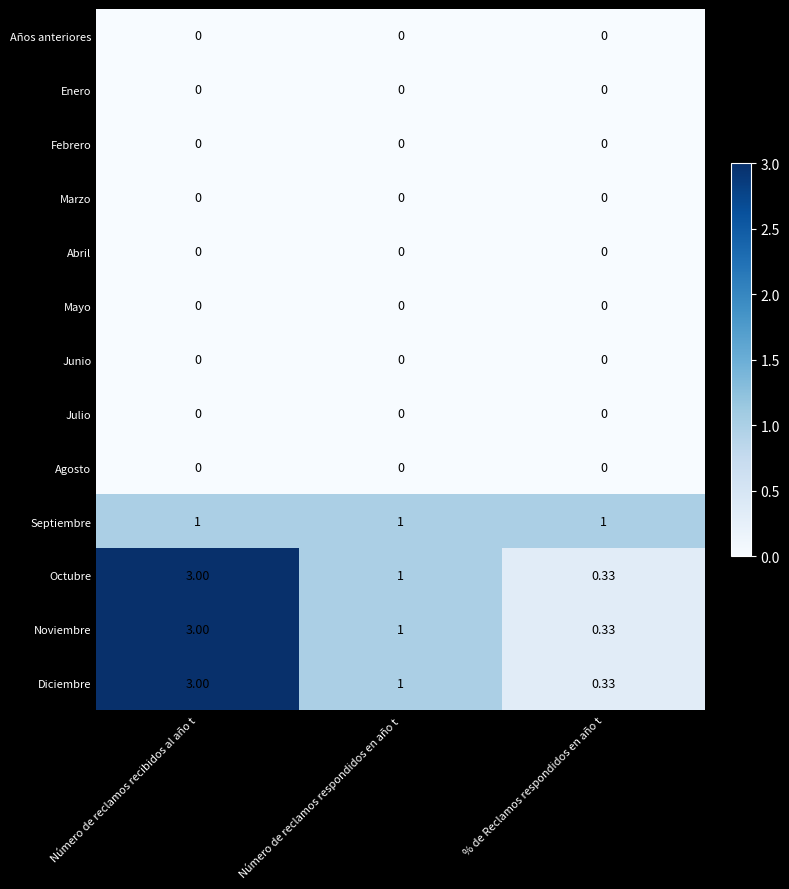

What is the total value across all series at % de Reclamos respondidos en año t?

2.0